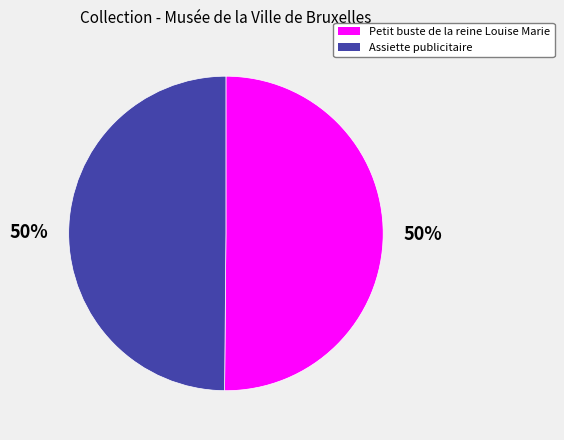

How many slices are in this pie chart?

2